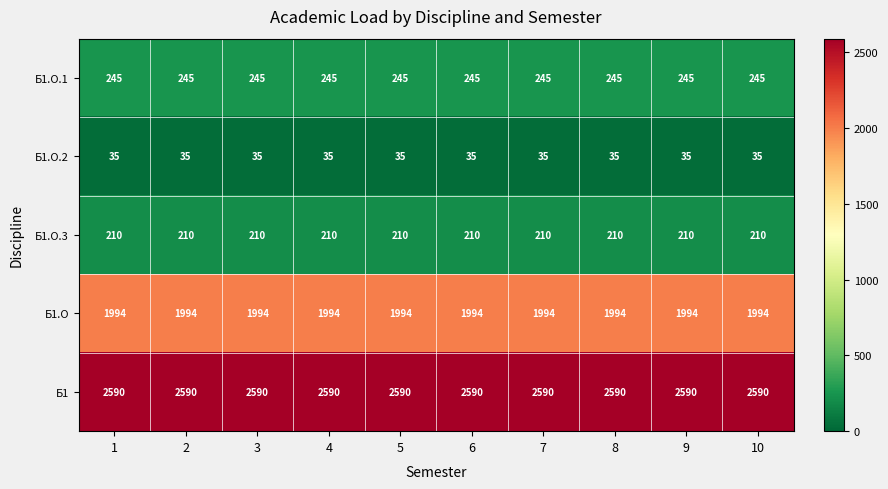

What is the sum of the Б1.O.1 values at 5 and 1?

490